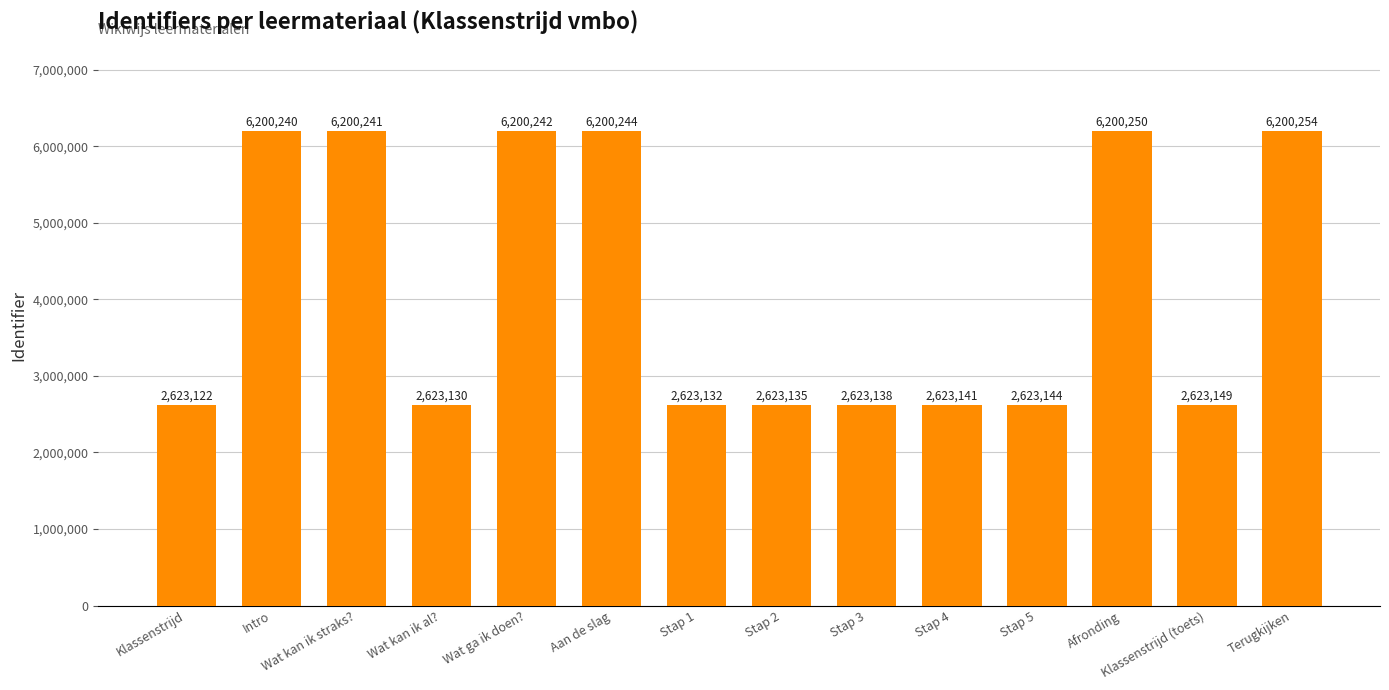

Which has a higher value, Stap 4 or Terugkijken?

Terugkijken